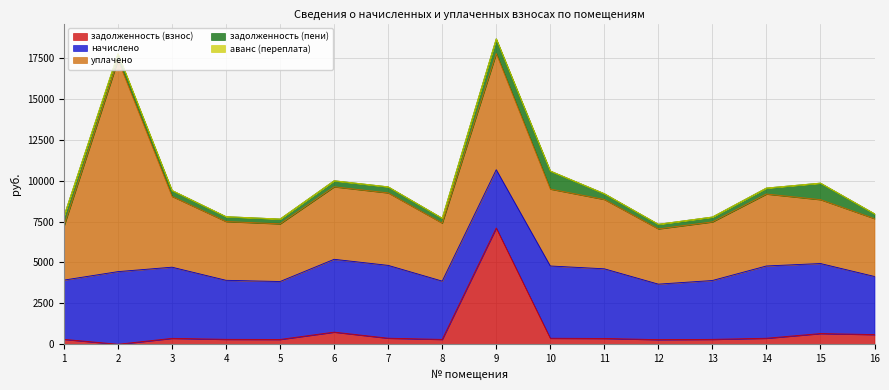

Which category has the highest value in the начислено series?

6